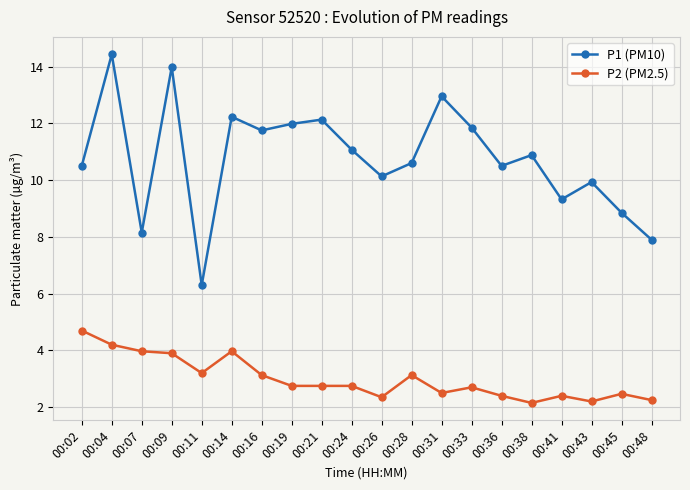

Which series has the largest total across all categories?

P1 (PM10)